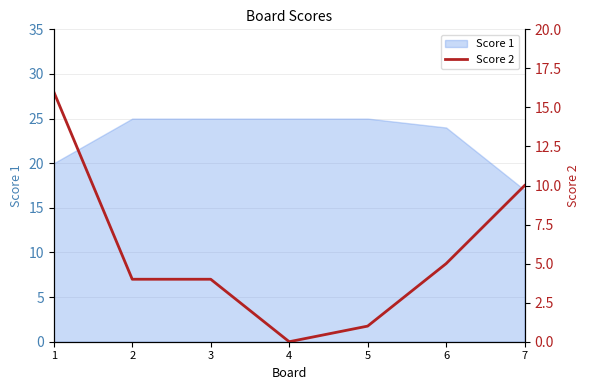

Is it true that Score 1 equals 20 at 1?

True